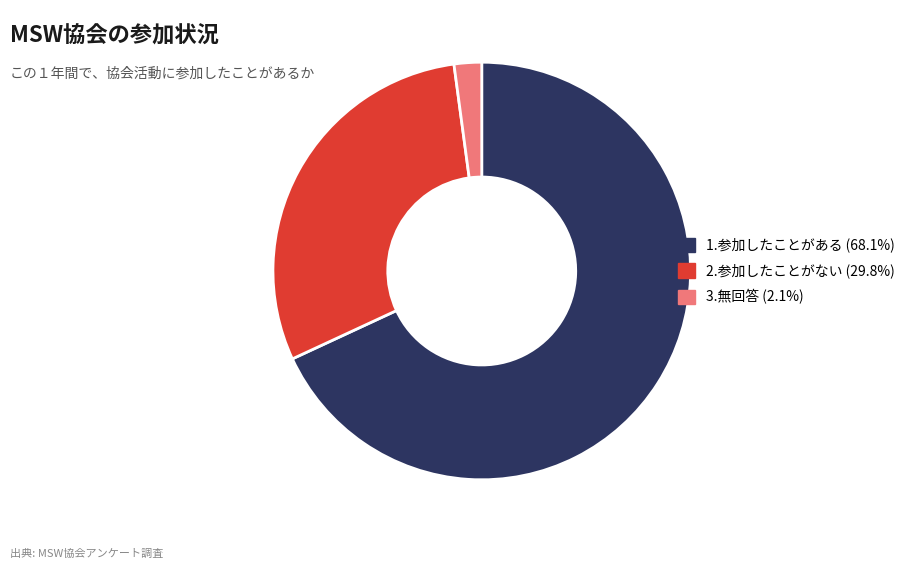

Is there a majority slice in this chart?

Yes